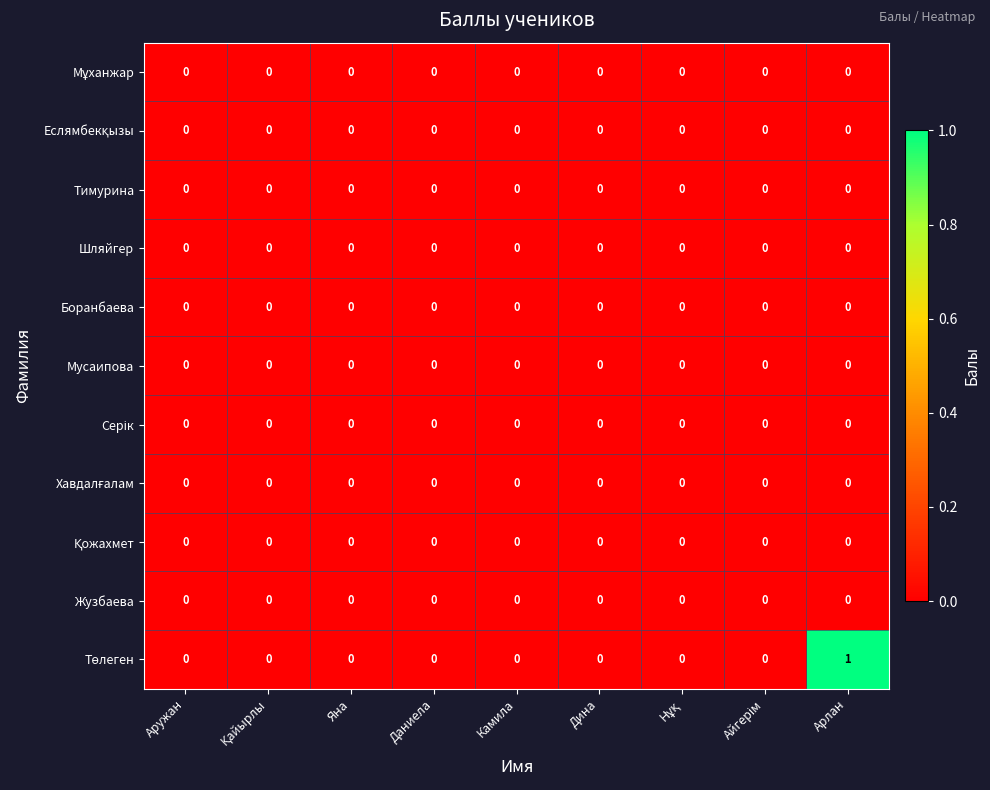

The Жузбаева series shows 0 at Яна. True or false?

True